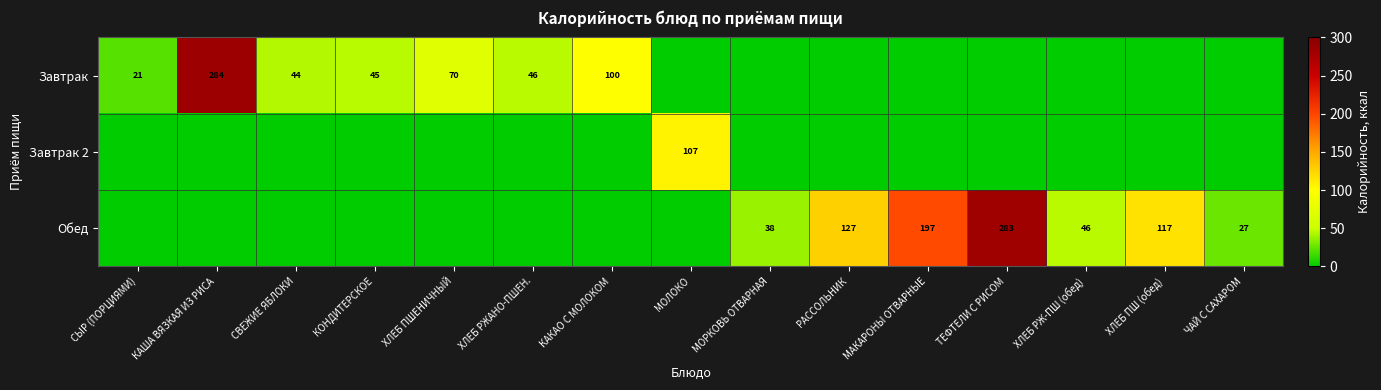

Is it true that Завтрак equals 32 at ХЛЕБ ПШЕНИЧНЫЙ?

False